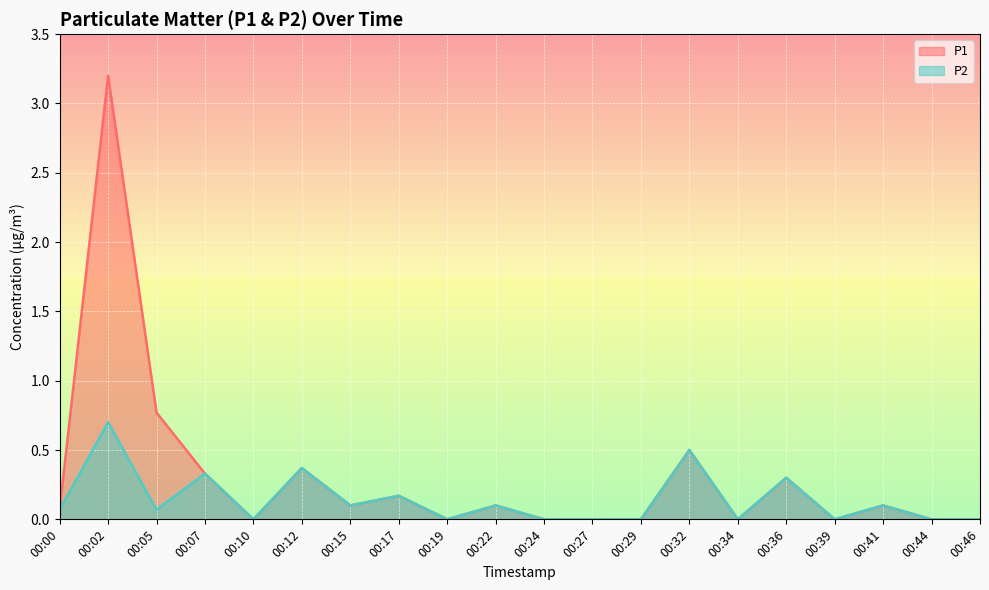

True or false: P2 has a value of -0.5 at 00:27.

False